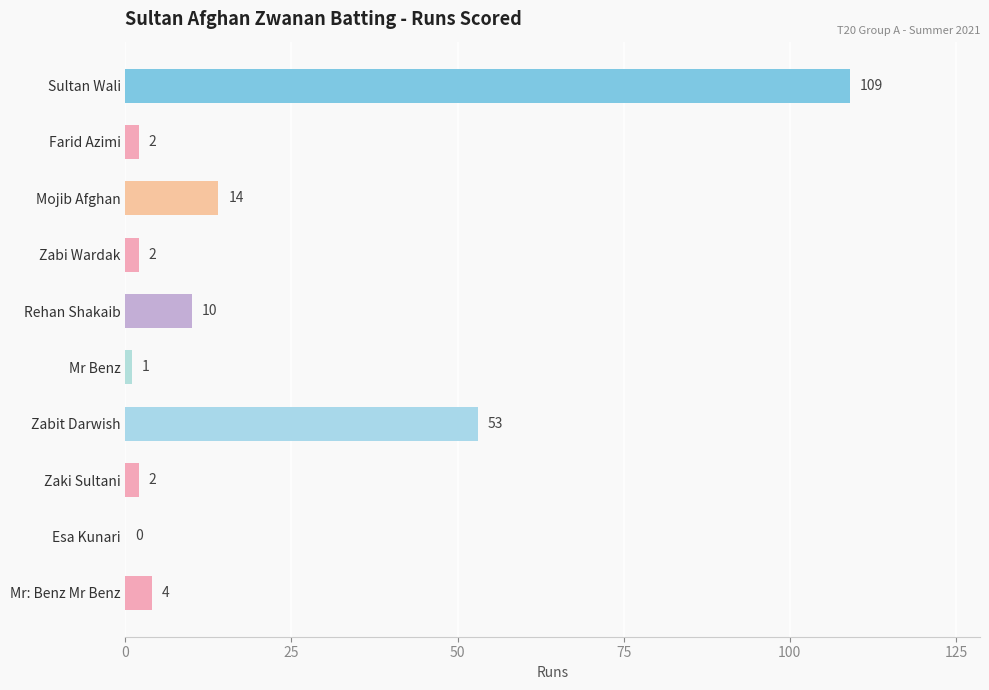

Read the value at Mojib Afghan.

14